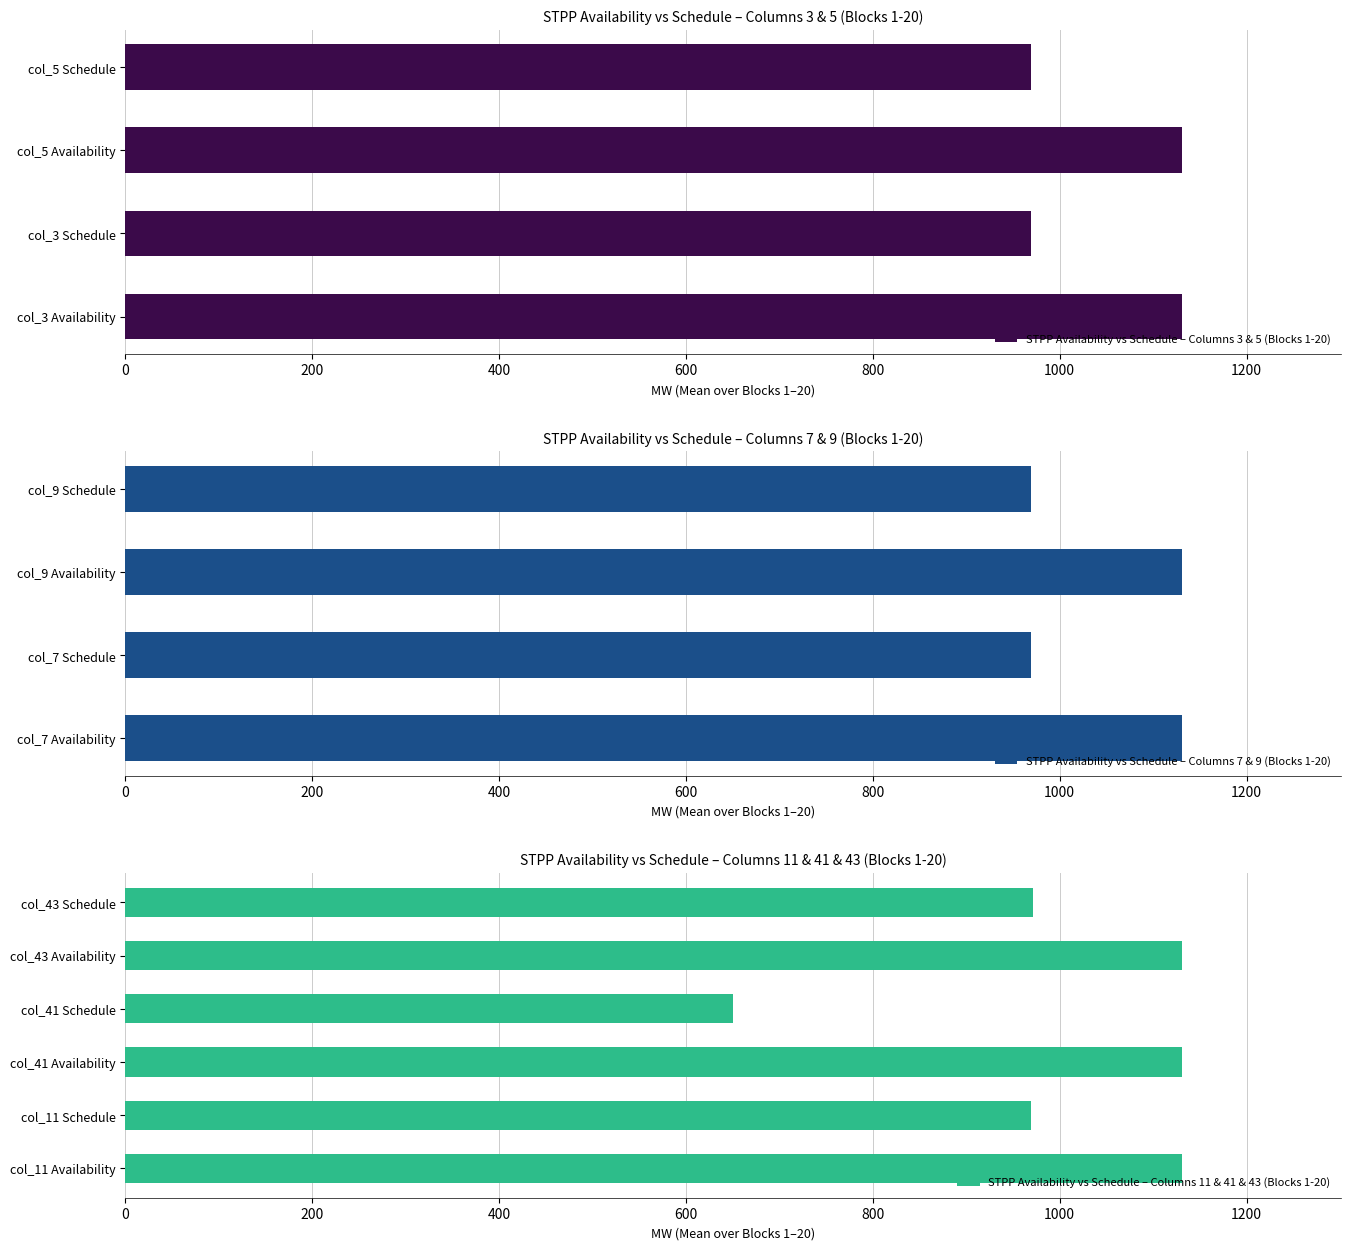

What is the average value of the col_3 (SCHEDULE) series?

969.5